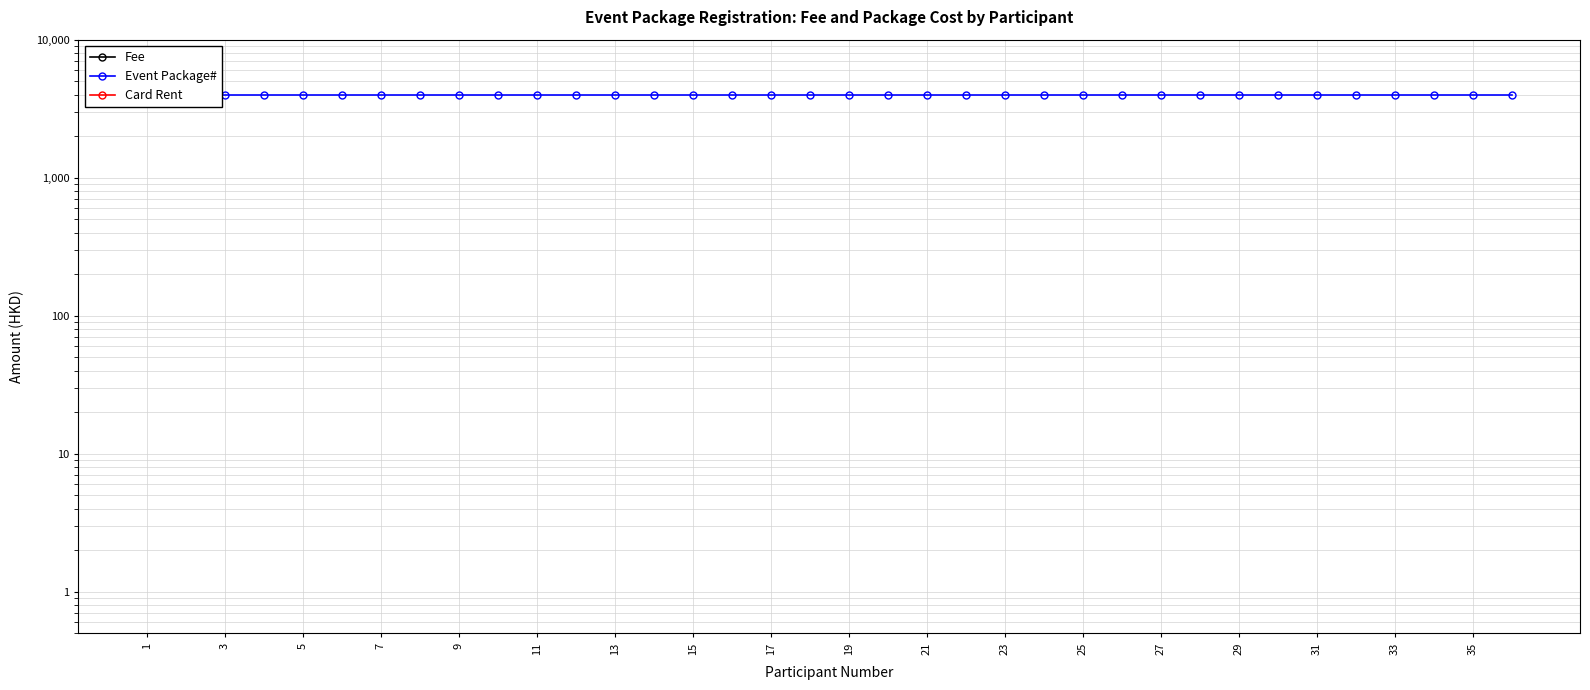

At how many categories does at least one series exceed 2292?

36